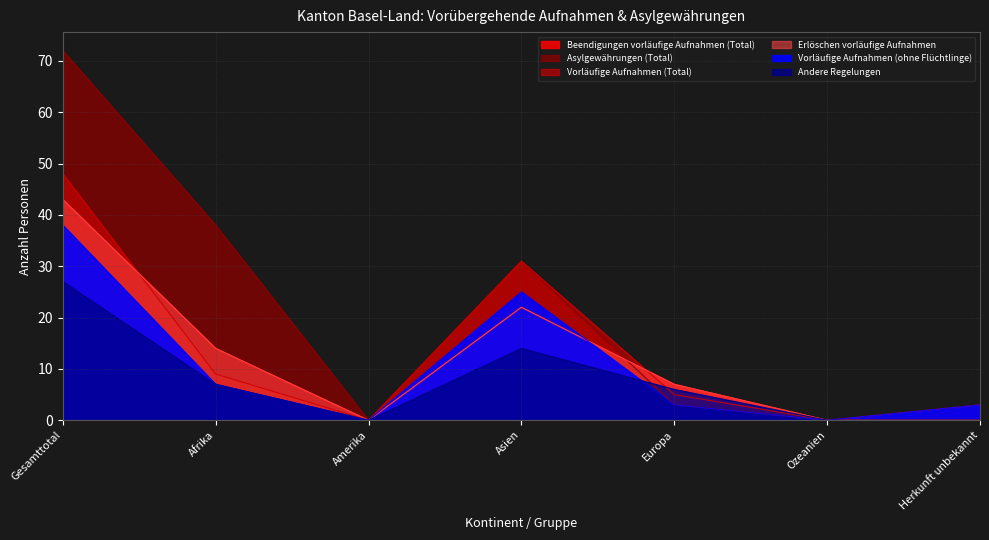

Where is Vorläufige Aufnahmen (Total) nearest to the value 24?

Asien